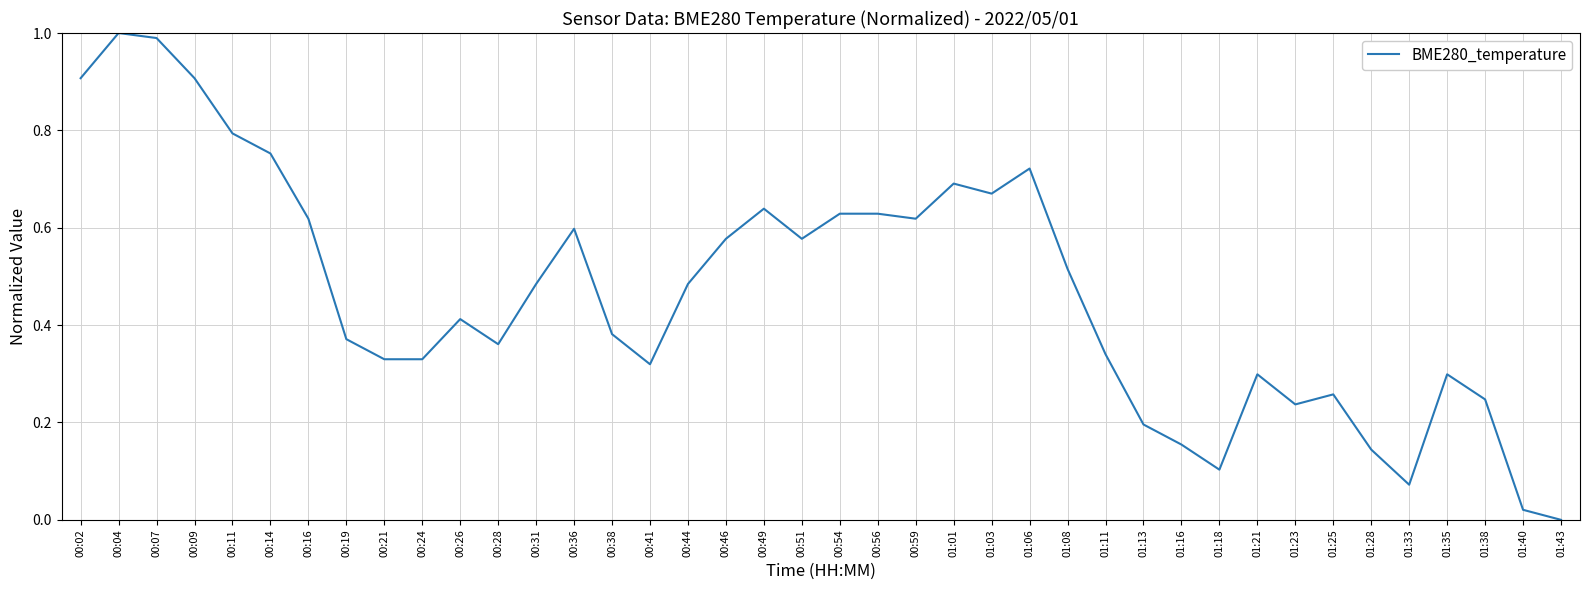

The value at 00:49 is 0.4. True or false?

False